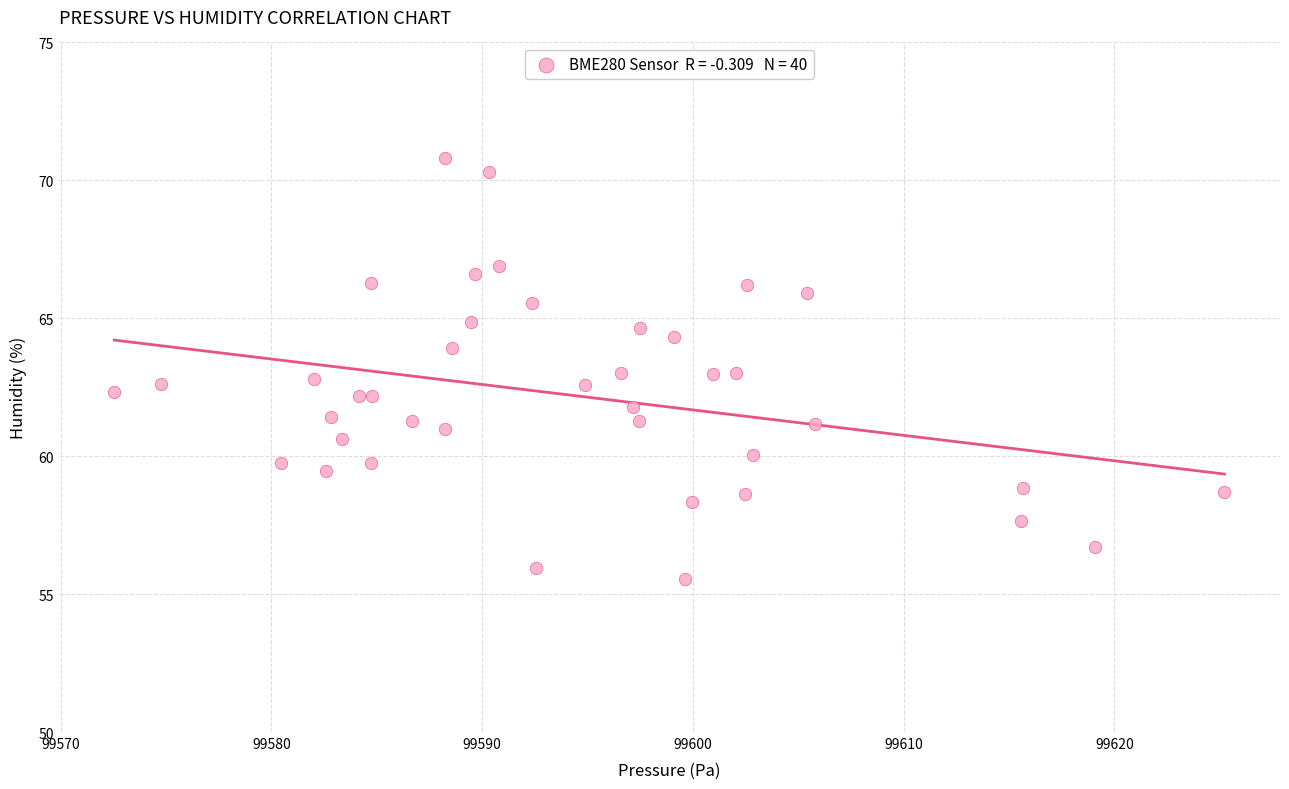

What is the range of Y values (max minus min)?

15.3